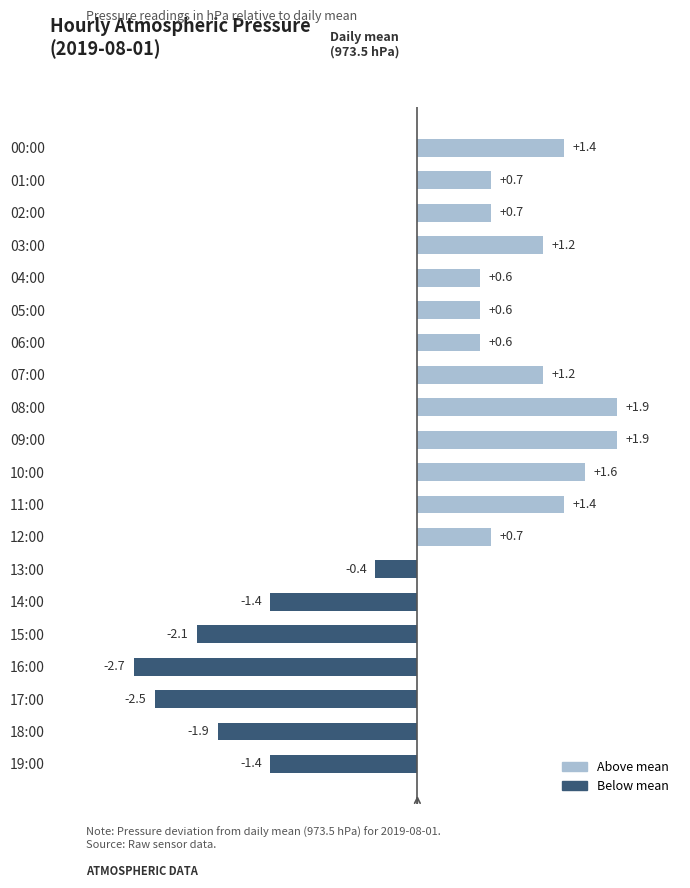

Are the bars horizontal?

Yes